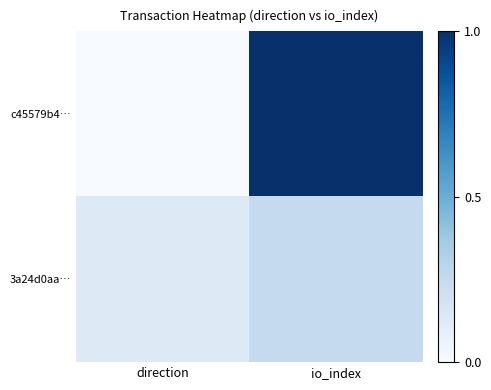

Reading left to right, what are all the values shown in this chart?

c45579b4…: direction=0.0	io_index=1.0
3a24d0aa…: direction=0.1	io_index=0.2